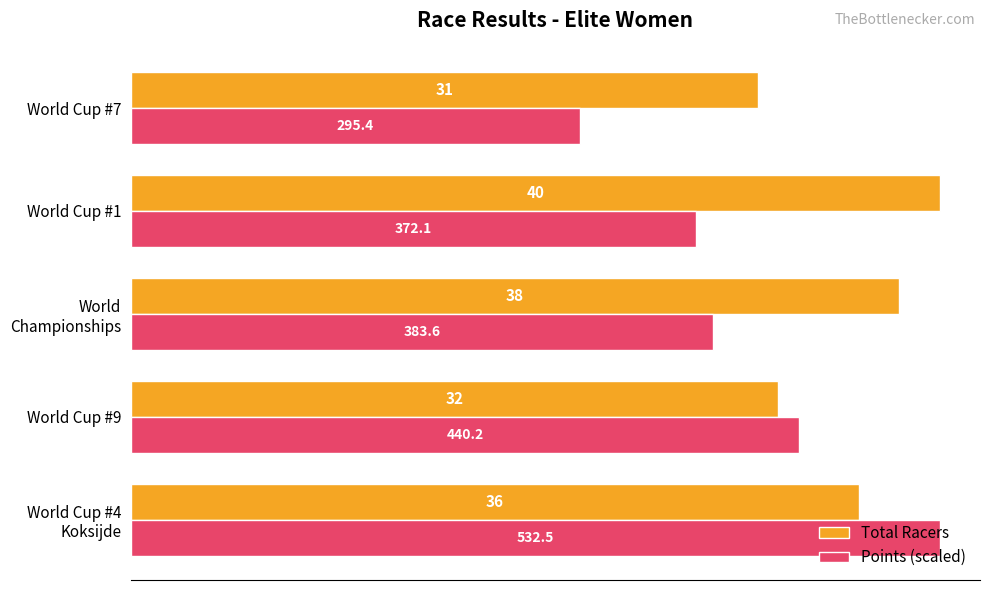

Rank the series by their average value, from lowest to highest.

Points (scaled), Total Racers